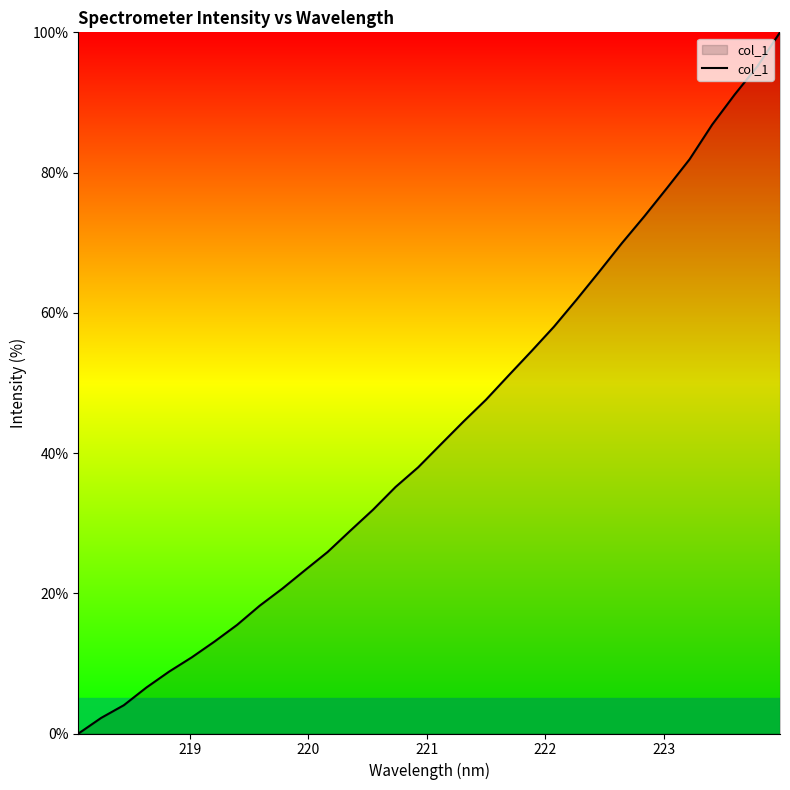

What is the average value?

43.3